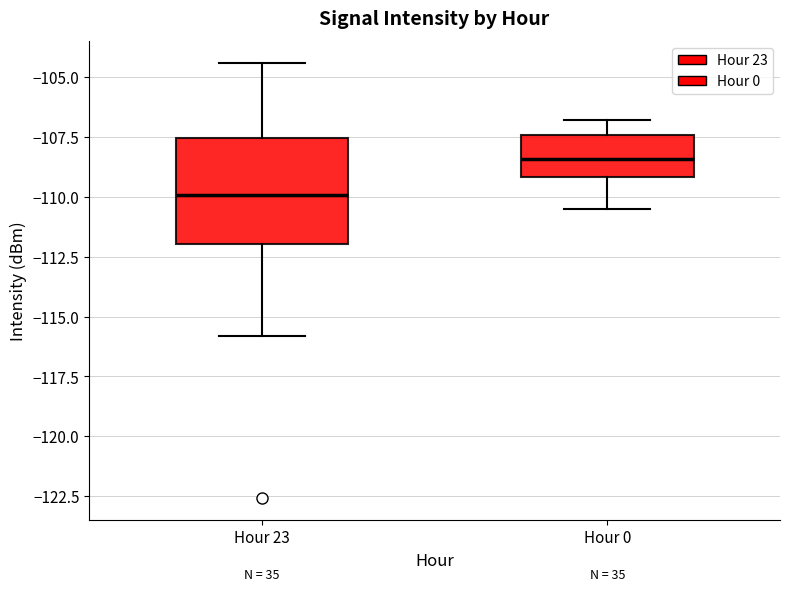

Where does the median line of the box for Hour 23 sit on the y-axis? The values are not printed on the chart, so give them approximately, as read against the axis.

-110.0